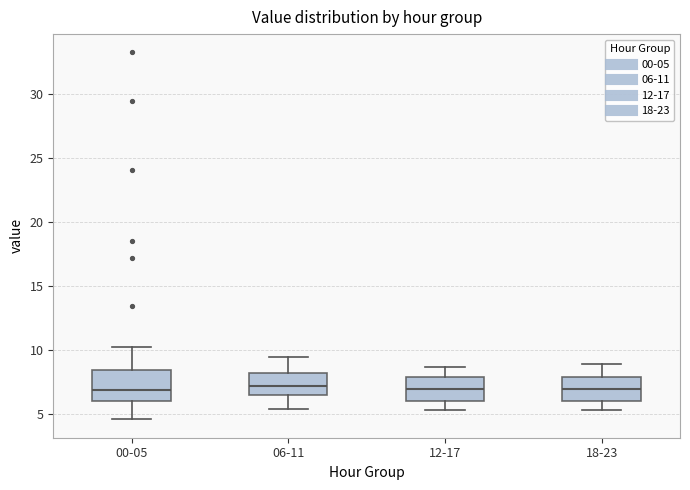

Where does the upper whisker of the box for 12-17 end on the y-axis? The values are not printed on the chart, so give them approximately, as read against the axis.

8.5